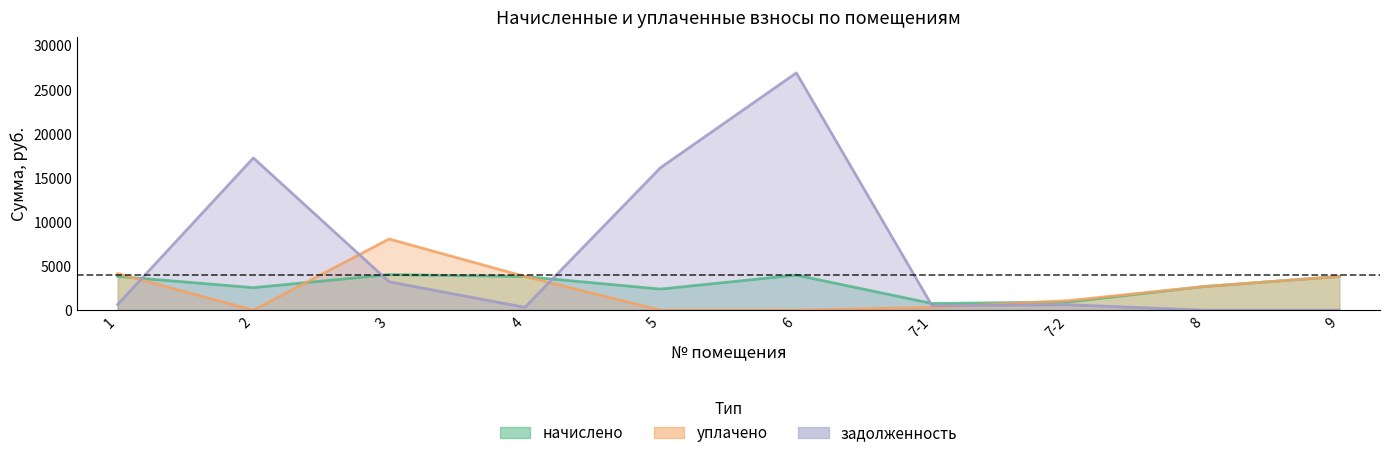

The value of задолженность at 1 is 373.7. True or false?

False